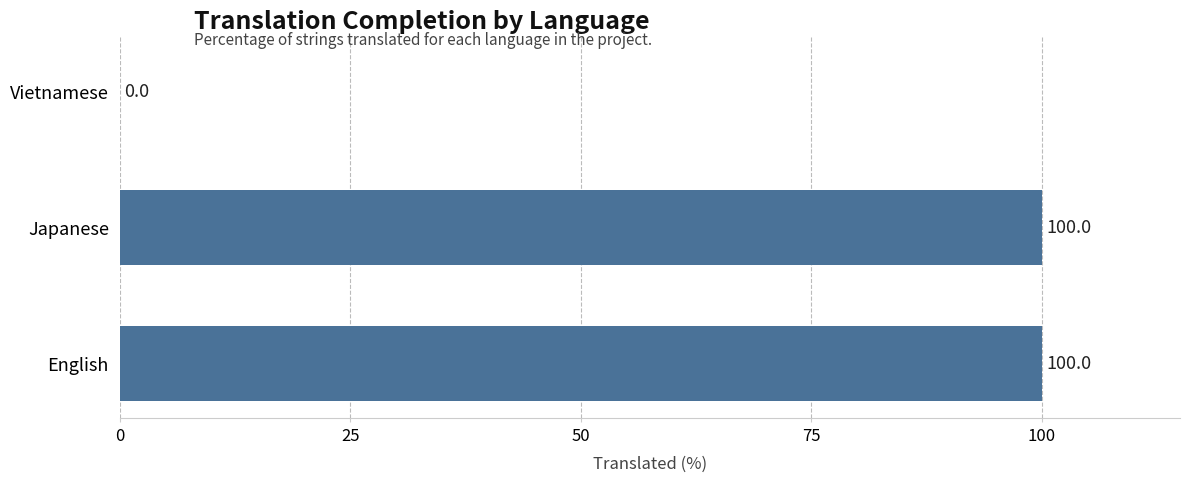

The value at English is 146. True or false?

False